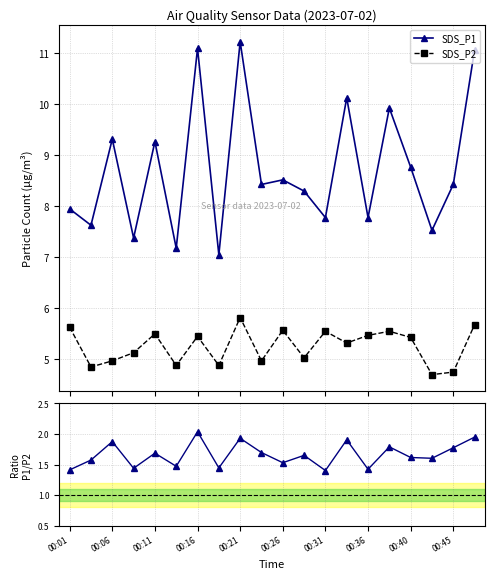

What is the value of the SDS_P1 point at the 12th from the left?

8.3